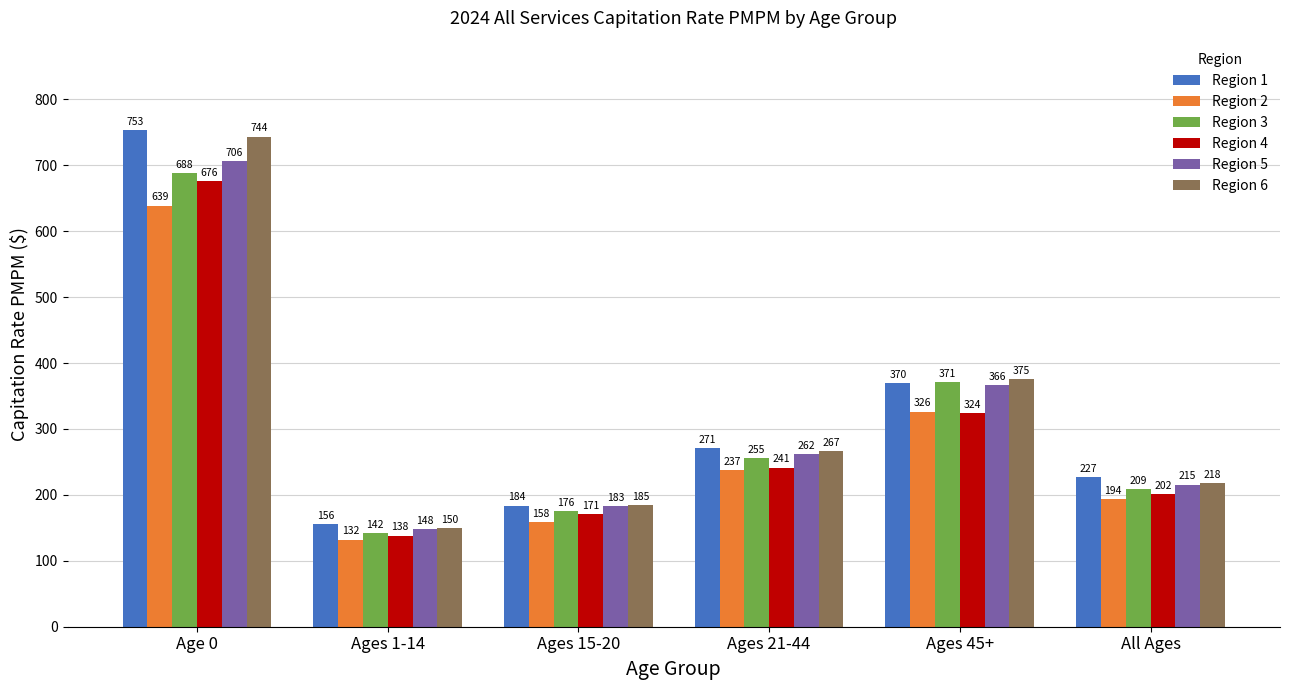

What is the label of the 2nd bar from the left?

Ages 1-14